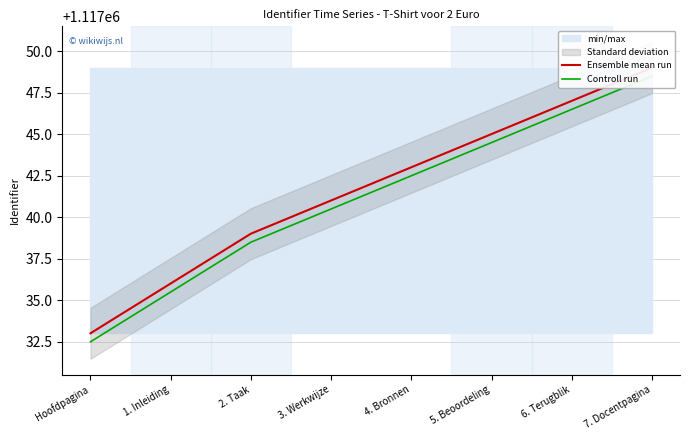

What is the sum of all Ensemble mean run values?

8936333.0